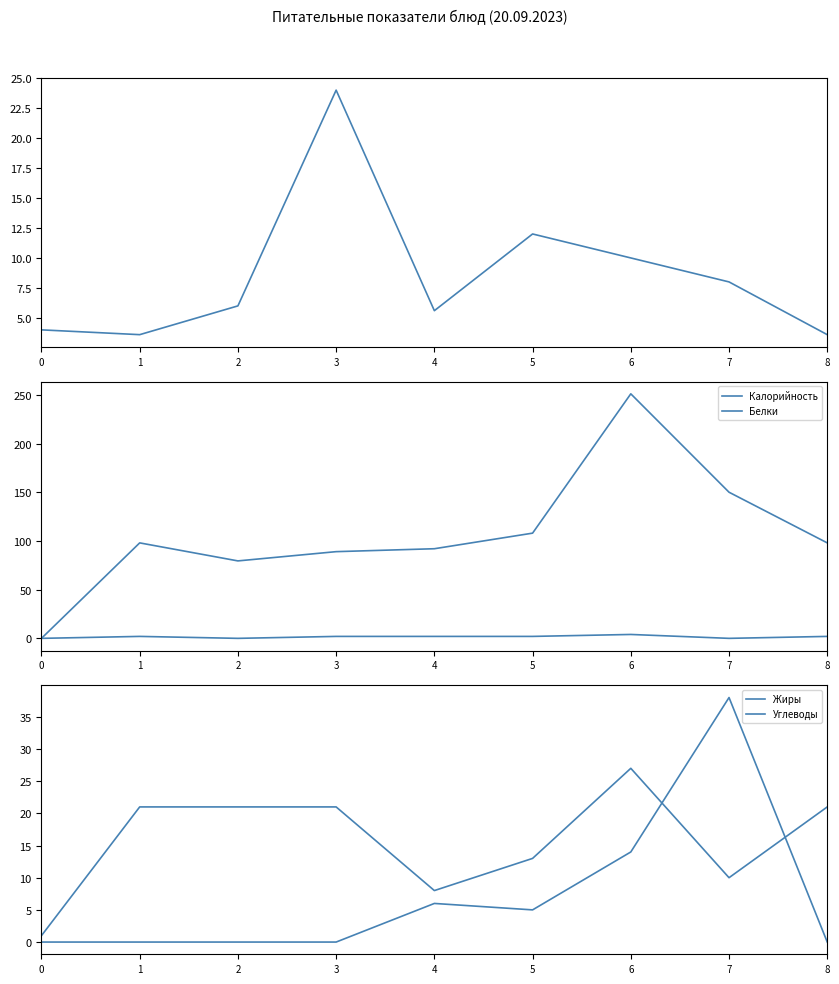

How many series are shown in this chart?

5